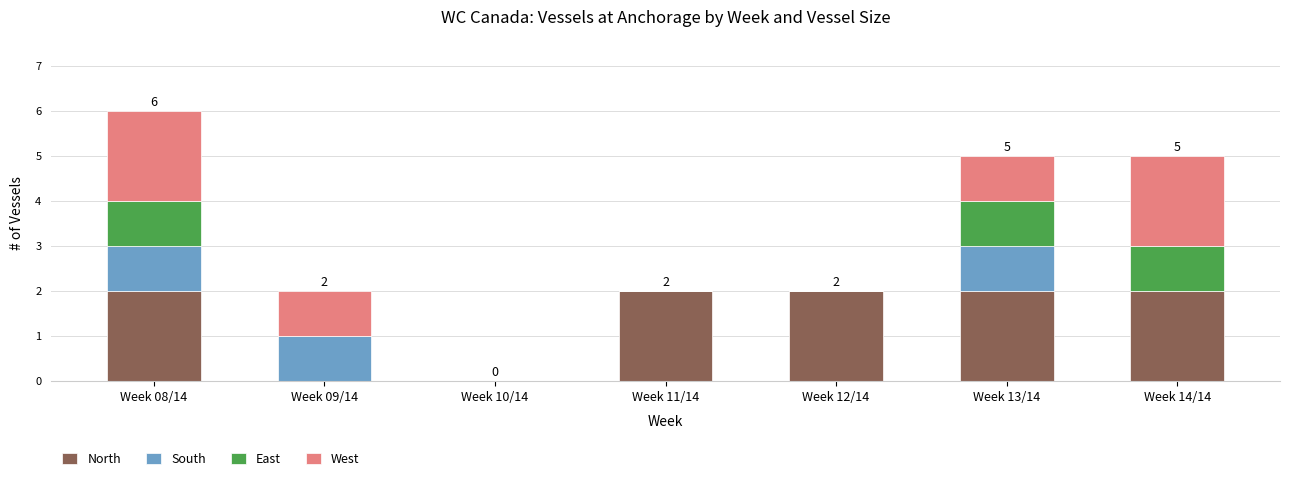

At which category is the sum across all series the highest?

Week 08/14